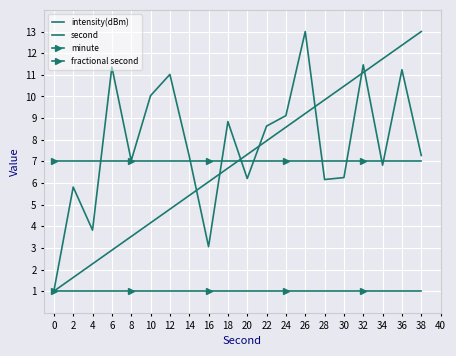

At which category is the sum across all series the highest?

36